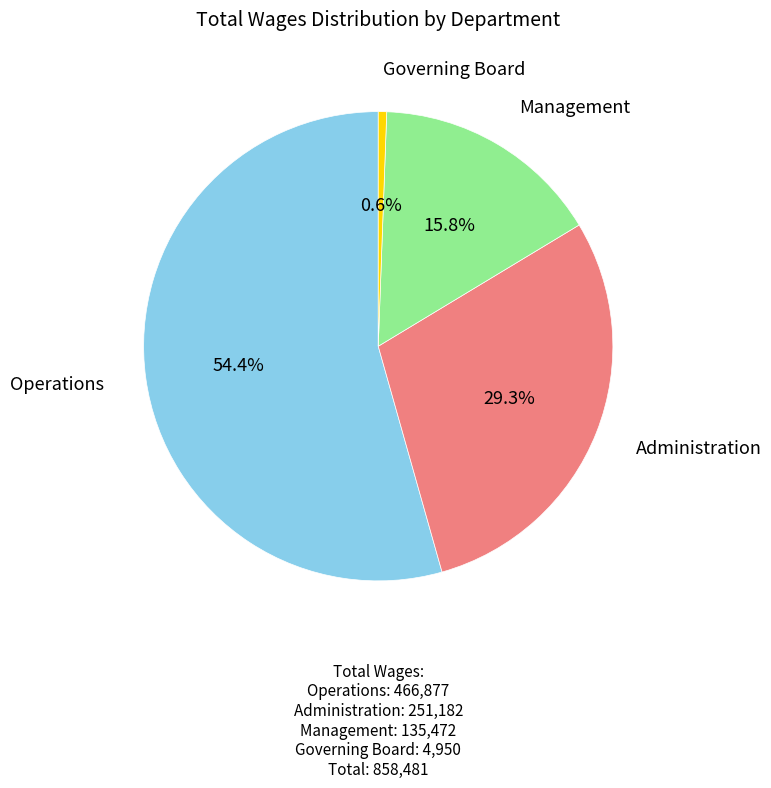

Which has a higher value, Operations or Management?

Operations